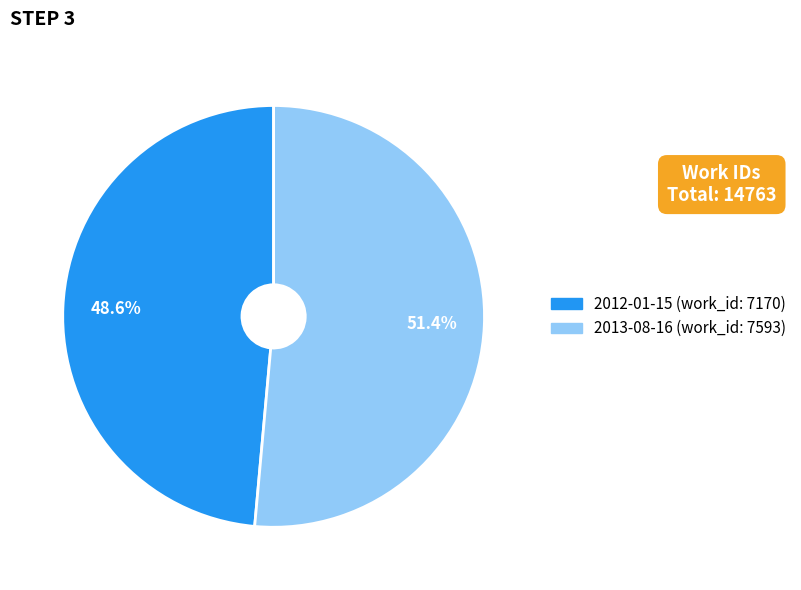

To the nearest percent, what is the difference between the 2013-08-16 and 2012-01-15 slice percentages?

3%